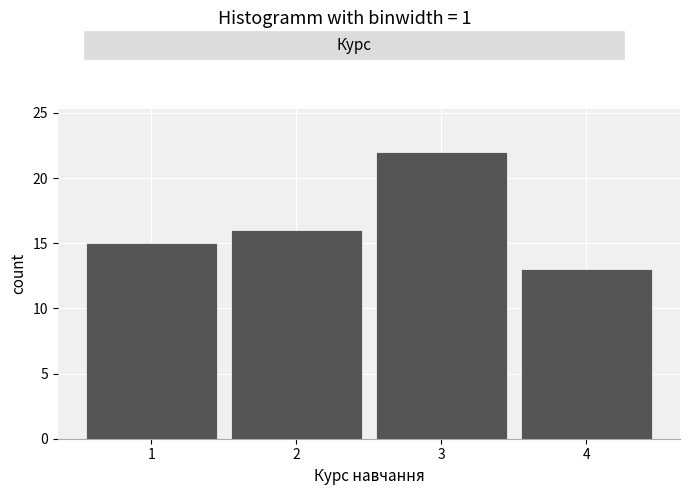

Reading left to right, transcribe this chart: for each bar, give the range it covers on the x-axis and its height. The values are not printed on the chart, so give them approximately, as read against the axis.

0.5 to 1.5: 15
1.5 to 2.5: 16
2.5 to 3.5: 22
3.5 to 4.5: 13